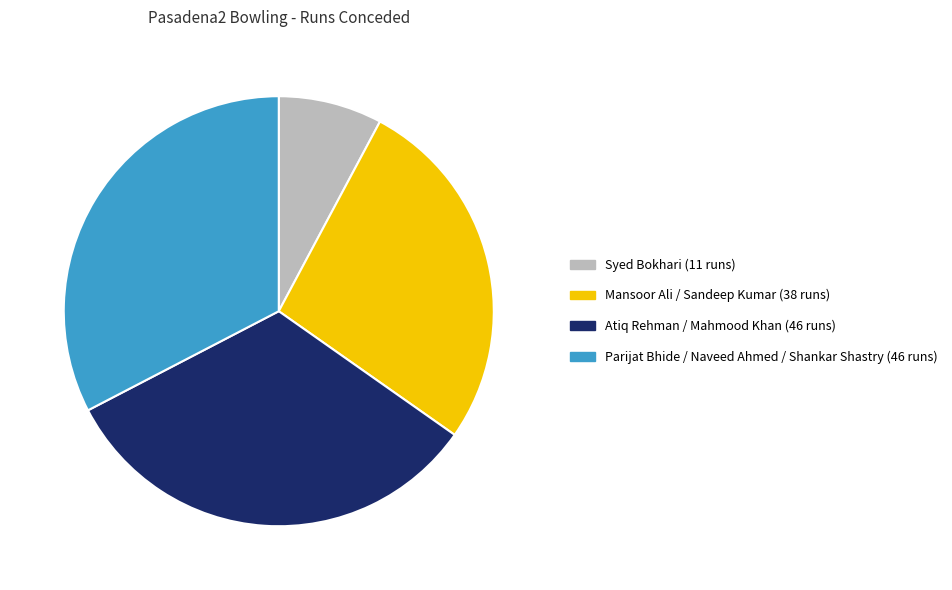

Is there any slice that represents more than half of the pie?

No